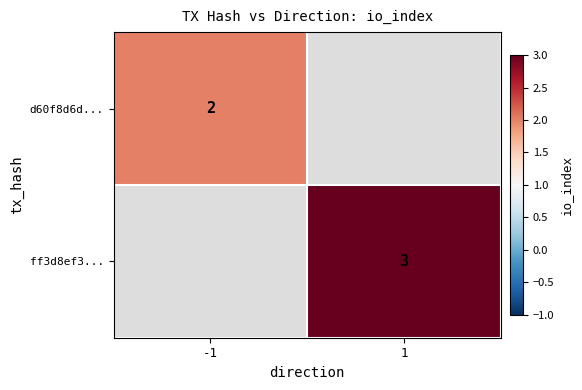

The d60f8d6d... series shows 1 at -1. True or false?

False